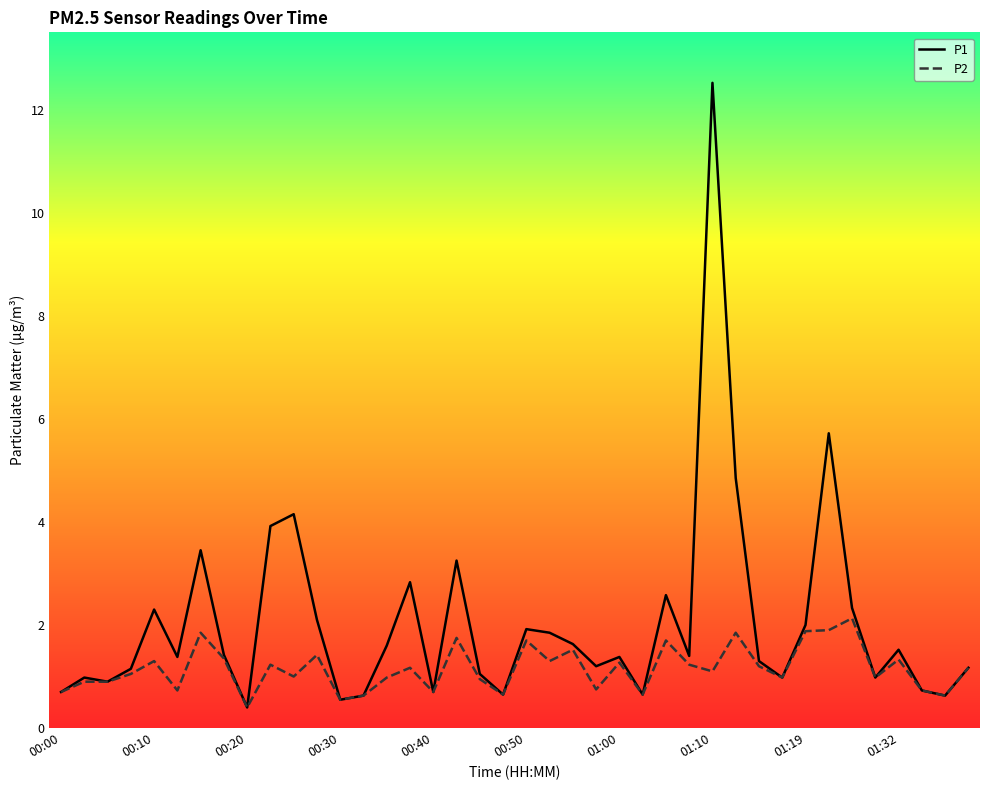

What are all the series names shown in the legend?

P1, P2